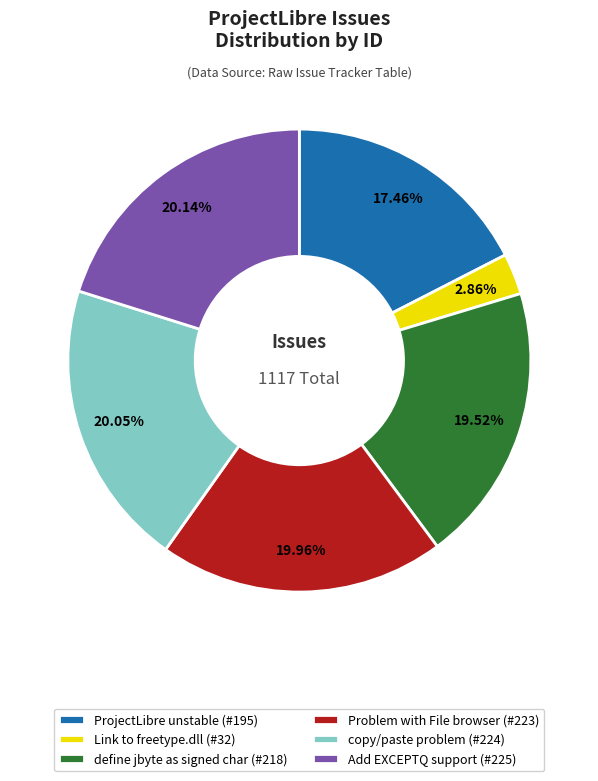

Does Add EXCEPTQ support (#225) account for over 50% of the chart?

No